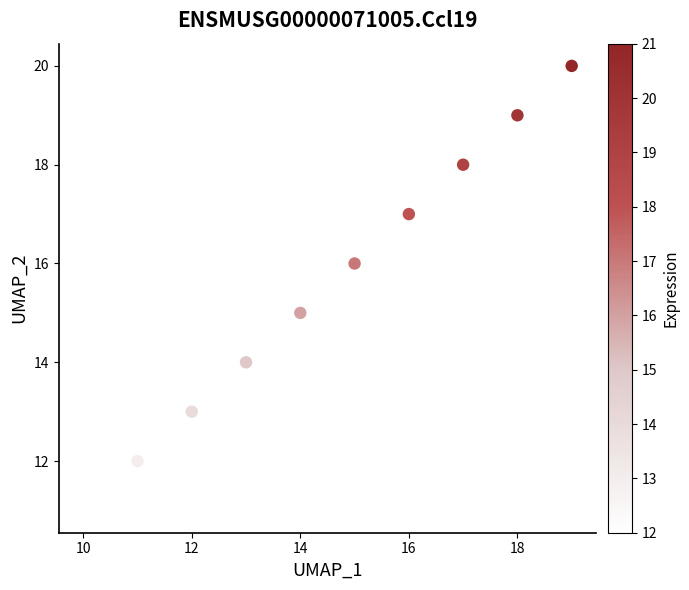

What is the average X value?

14